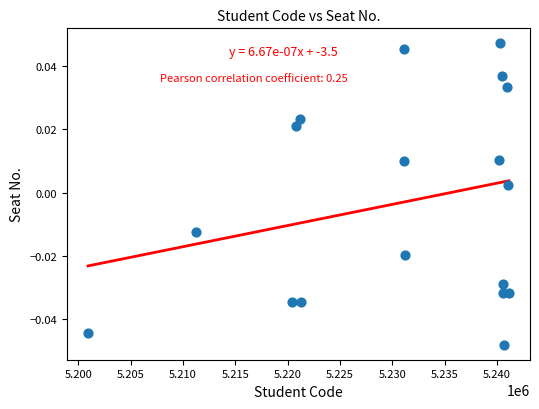

What is the range of X values (max minus min)?

40211.0